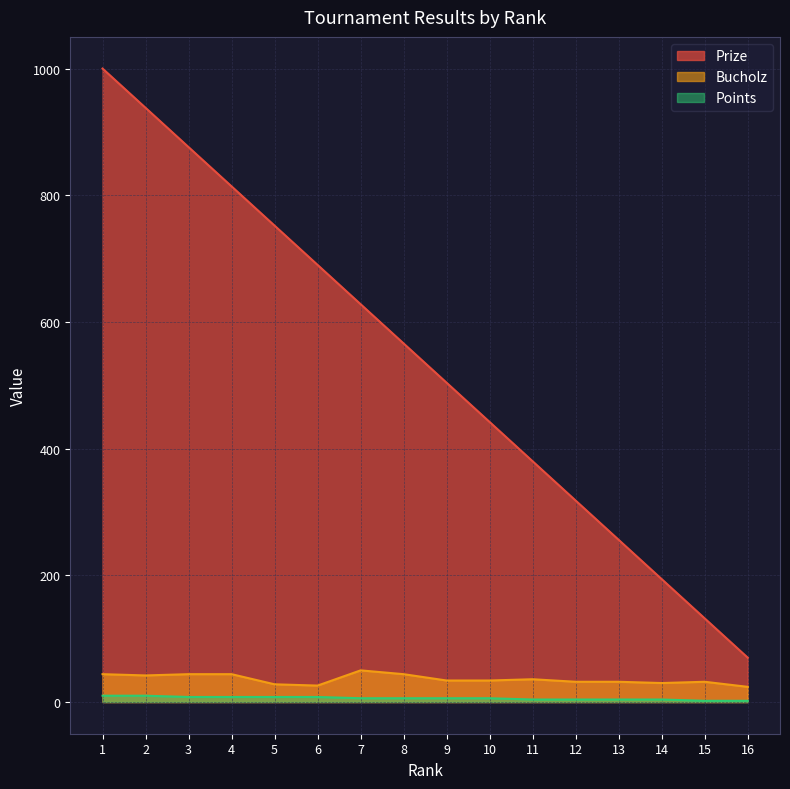

What is the lowest value of the Bucholz series?

24